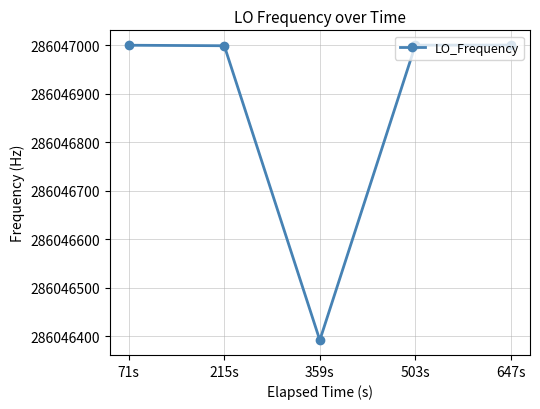

True or false: the data has more than 2 interior local peaks.

False